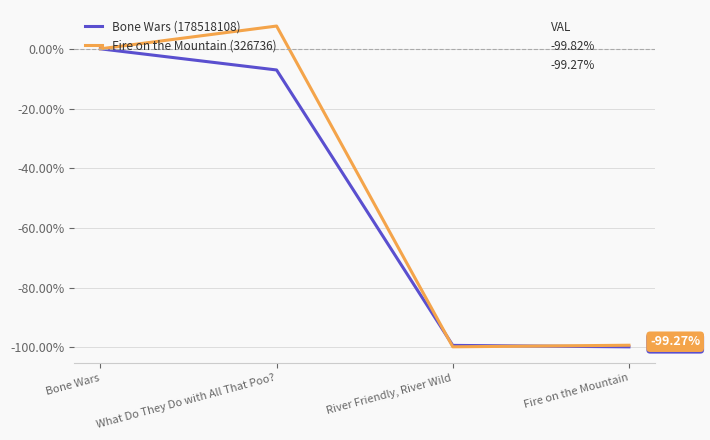

What is the smallest value displayed?

-99.8